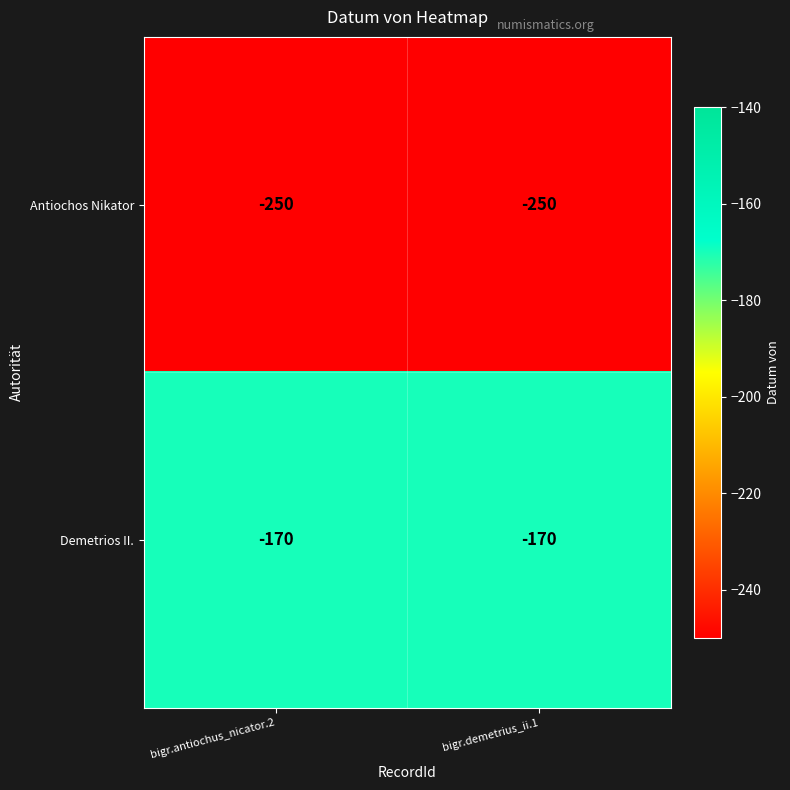

Reading left to right, transcribe all the data shown in this chart.

Antiochos Nikator: bigr.antiochus_nicator.2=-250	bigr.demetrius_ii.1=-250
Demetrios II.: bigr.antiochus_nicator.2=-170	bigr.demetrius_ii.1=-170